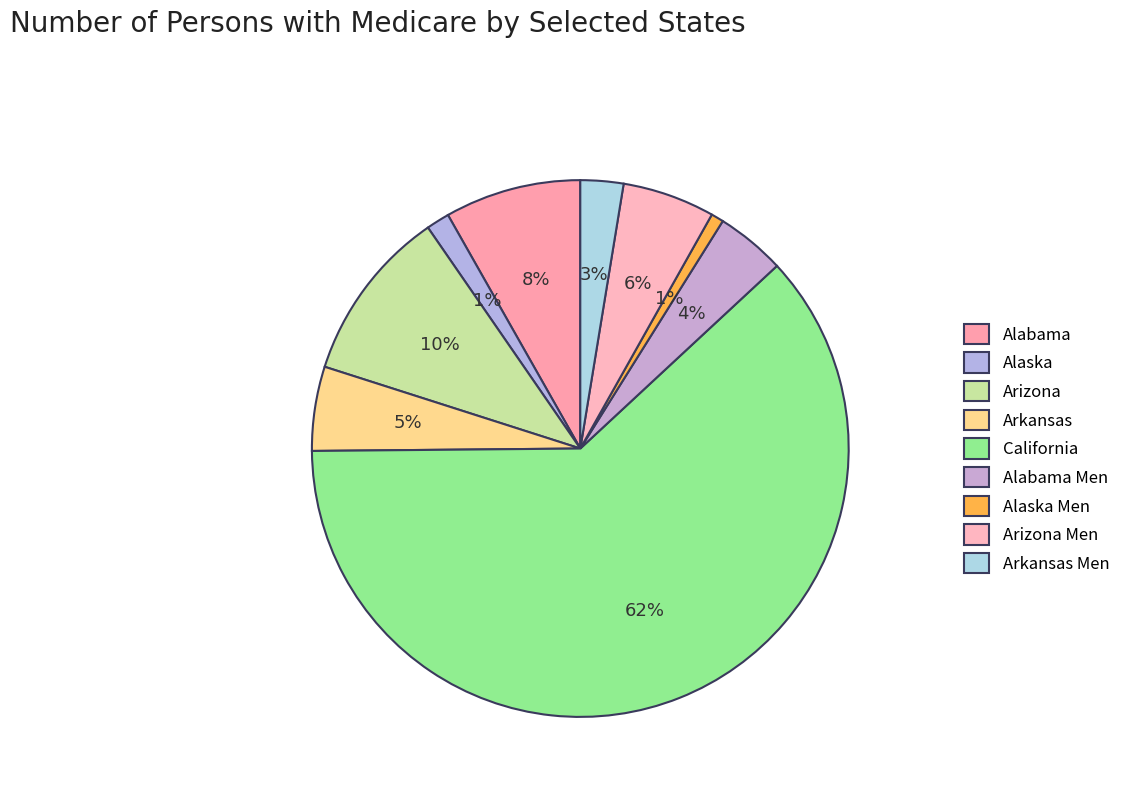

What portion of the pie excludes Arkansas?

95.5%